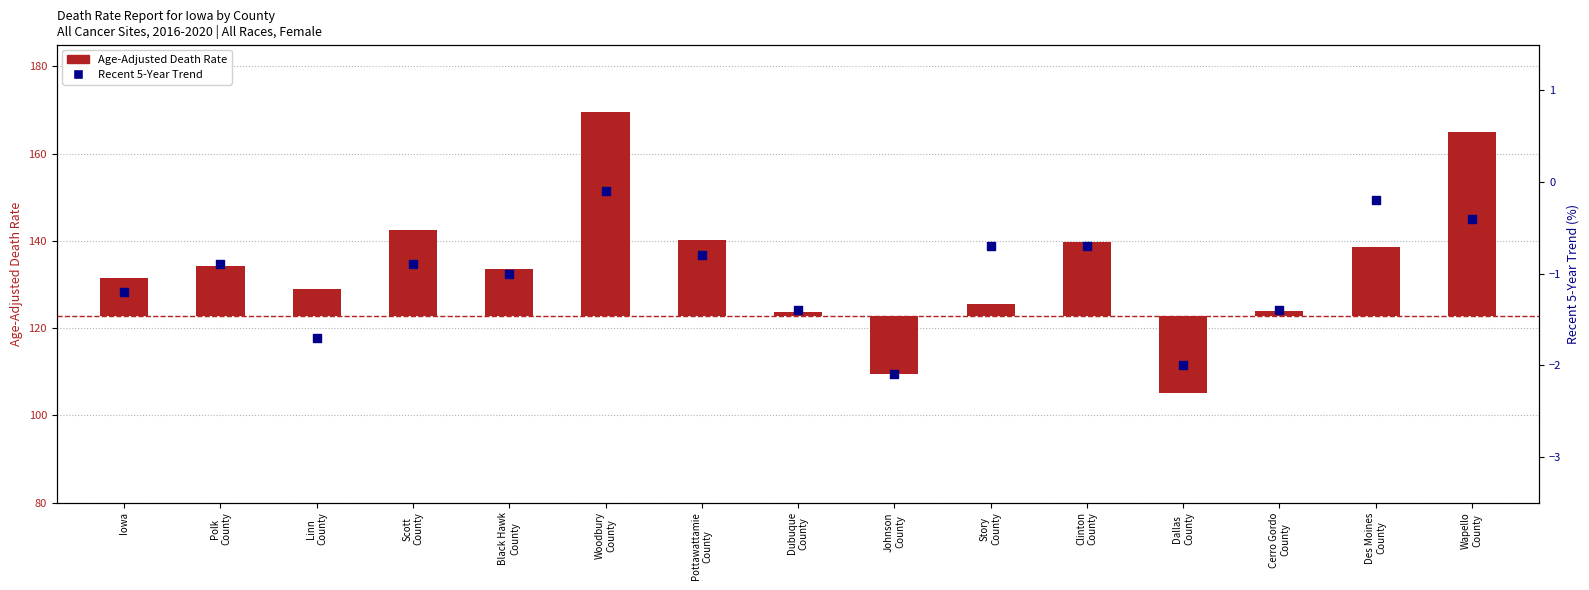

What is the total value across all series at Dallas
County?

-19.7